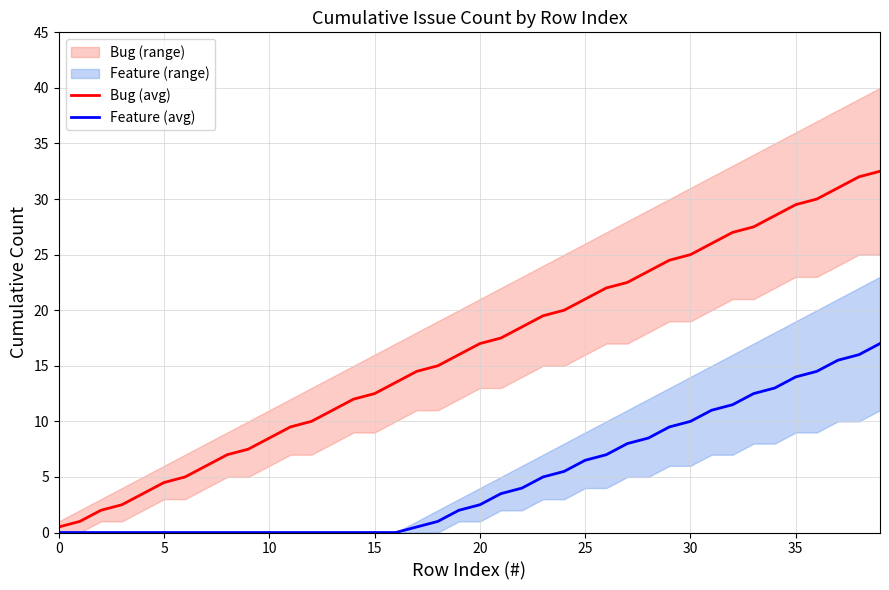

Rank the series by their maximum value, from lowest to highest.

Feature (avg), Bug (avg)